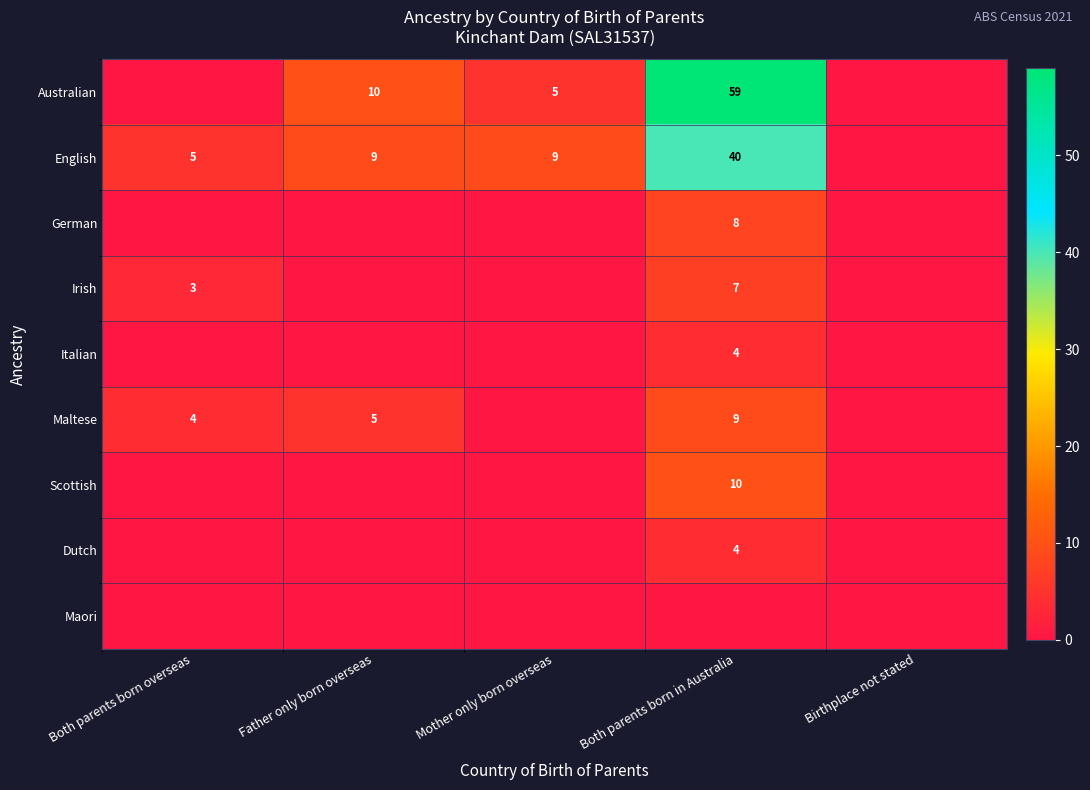

What is the difference between the highest and lowest values at Father only born overseas?

10